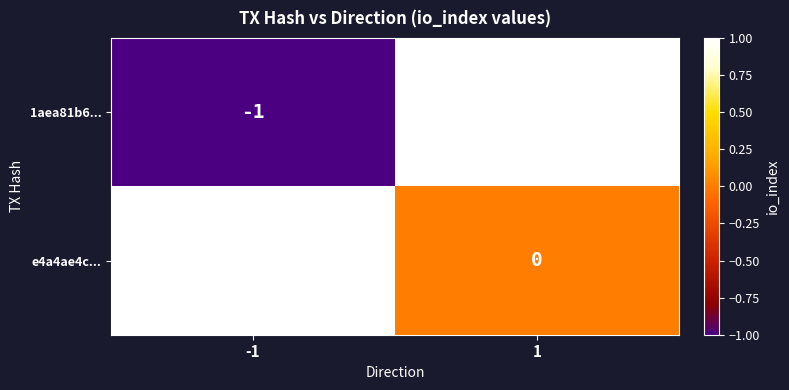

Reading right to left, list all the values displayed in this chart.

1aea81b6...: 1=1	-1=-1
e4a4ae4c...: 1=0	-1=1